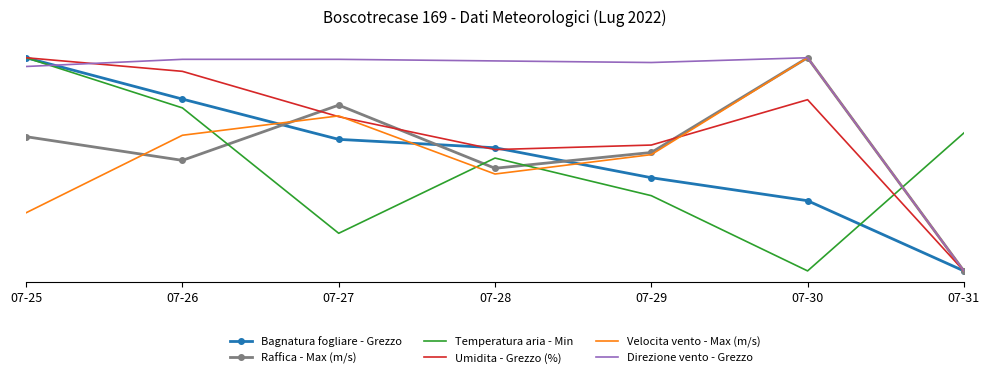

At which category does Umidita - Grezzo (%) reach its first local peak?

07-30